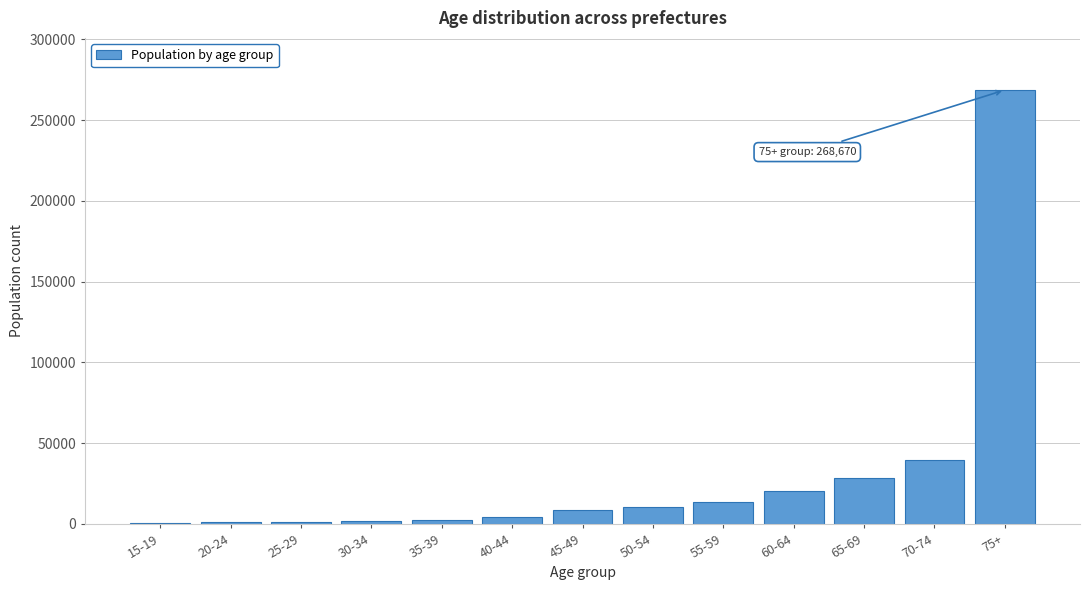

What is the maximum value shown in the chart?

268670